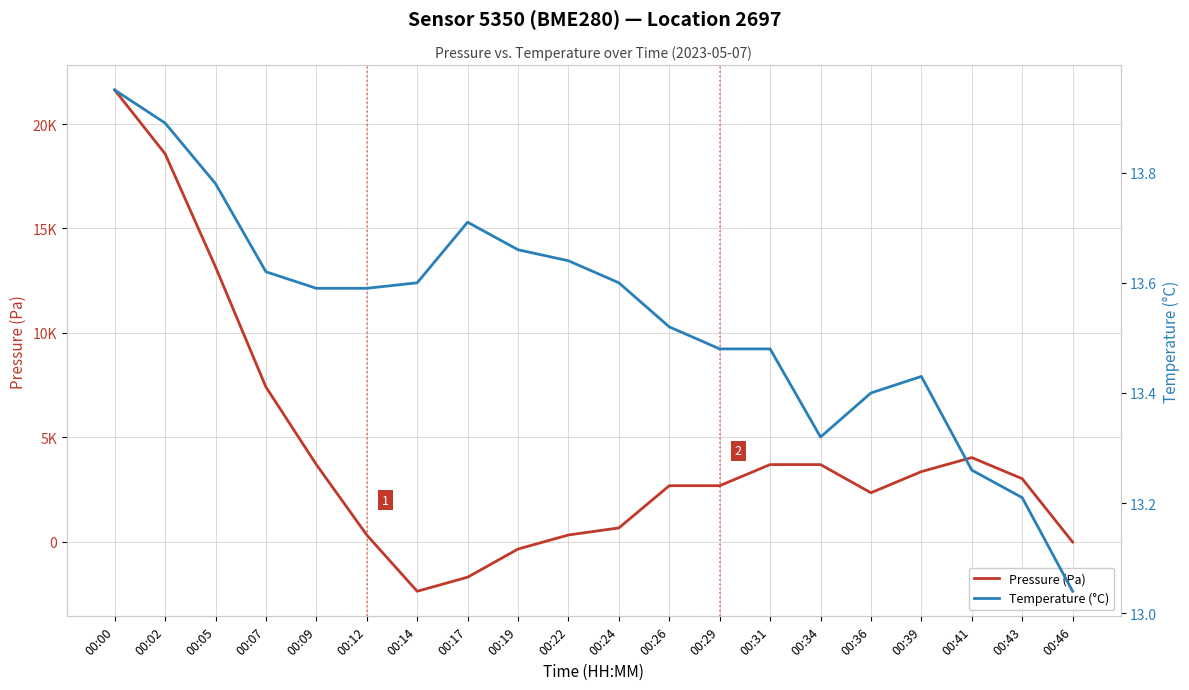

What is the total value across all series at 00:26?

2689.7